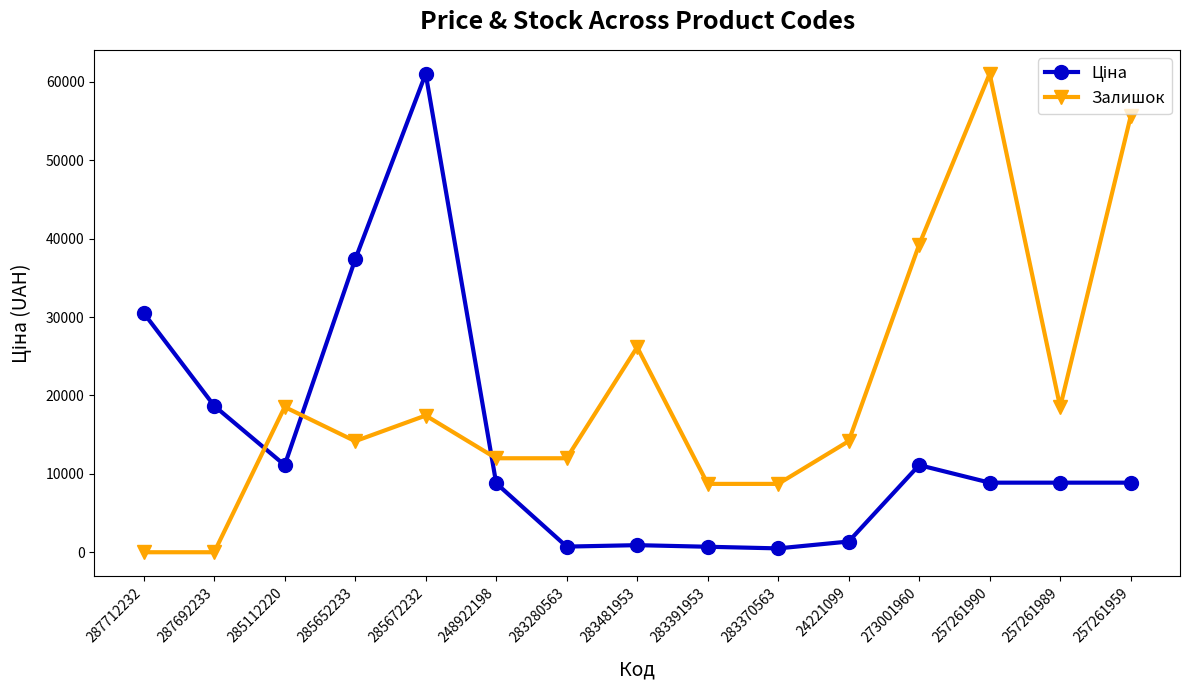

The value of Залишок at 285672232 is 17435.6. True or false?

True